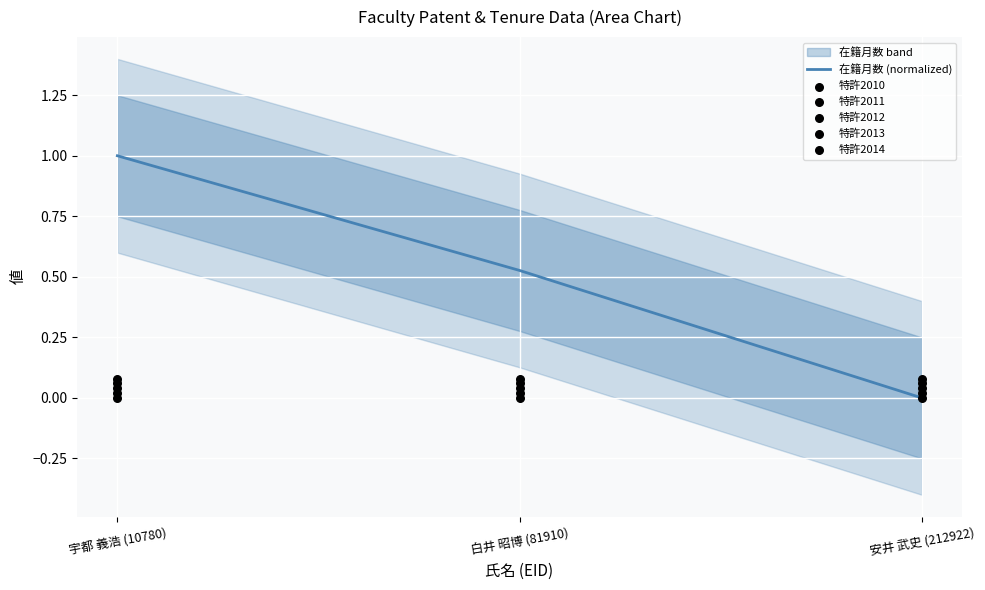

Which series has the widest spread of Y values?

在籍月数 (normalized)